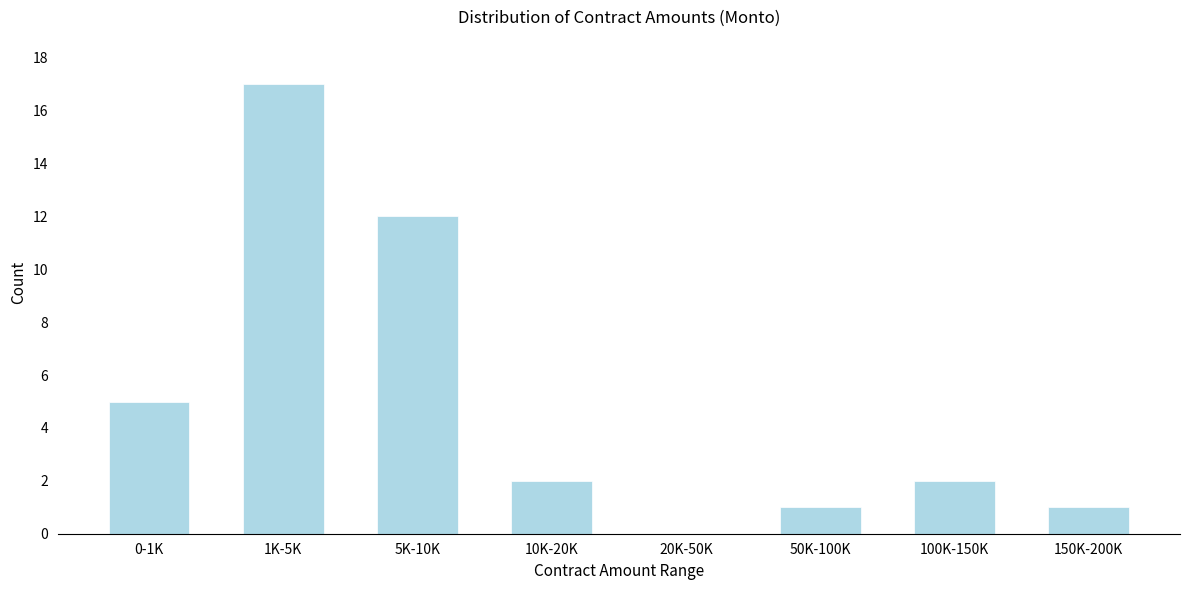

Reading left to right, list all the values displayed in this chart.

0-1K=5	1K-5K=17	5K-10K=12	10K-20K=2	20K-50K=0	50K-100K=1	100K-150K=2	150K-200K=1